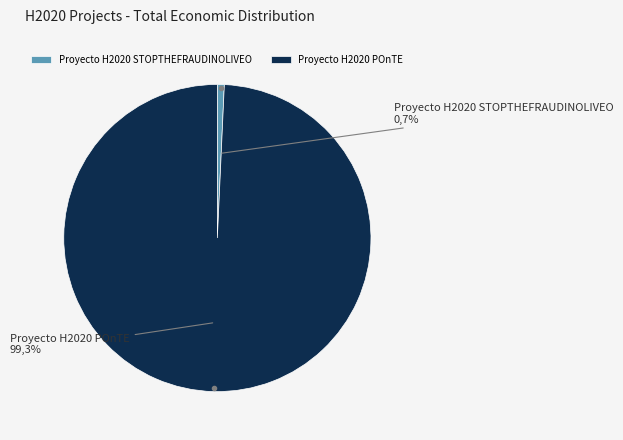

The Proyecto H2020 STOPTHEFRAUDINOLIVEO slice represents 1% of the pie. True or false?

True